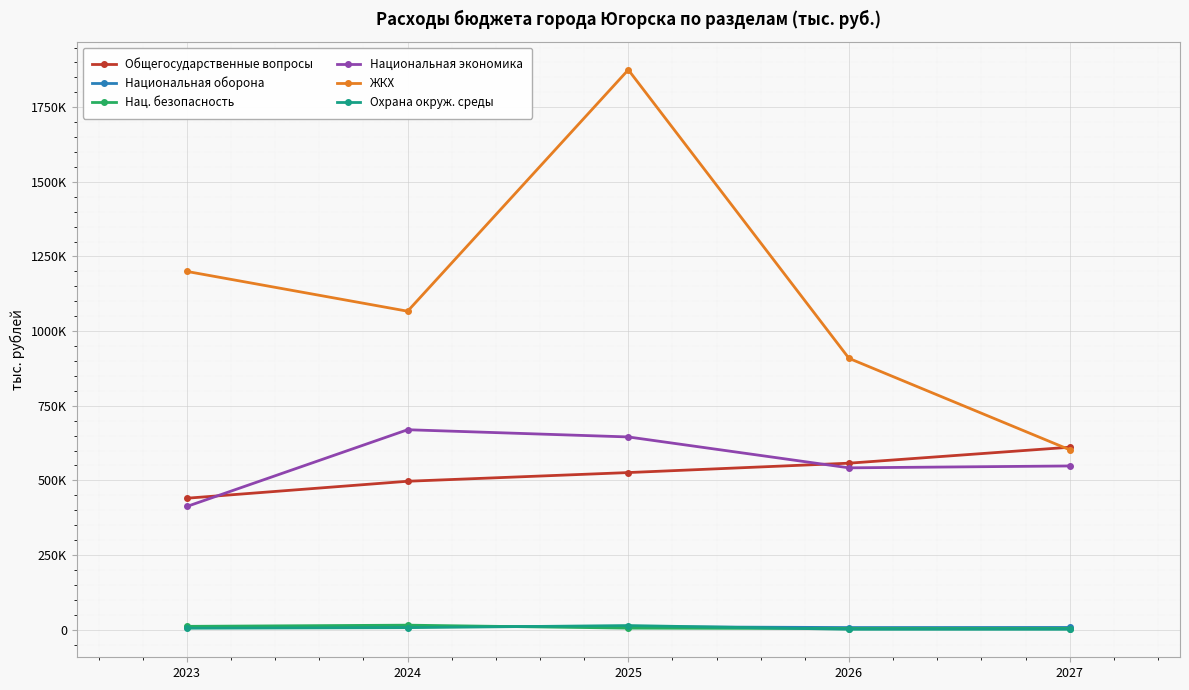

What are all the series names shown in the legend?

Общегосударственные вопросы, Национальная оборона, Нац. безопасность, Национальная экономика, ЖКХ, Охрана окруж. среды